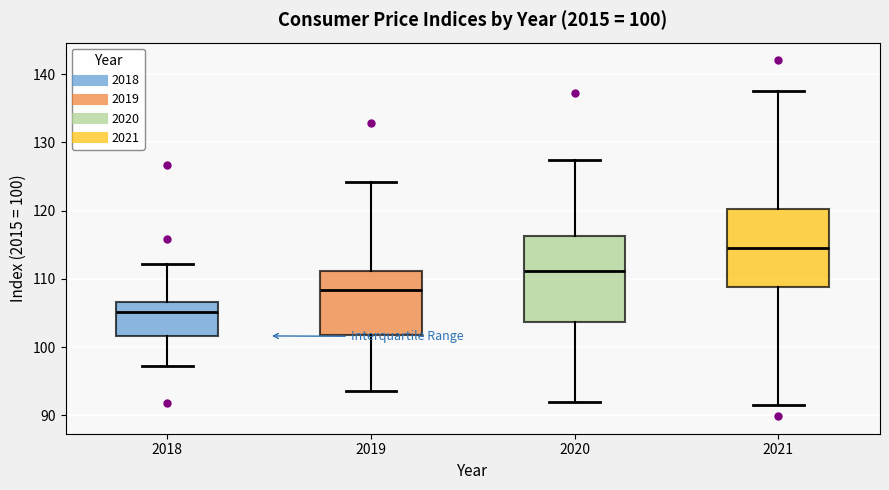

Comparing the boxes themselves (not the whiskers), which one is the tallest?

2020